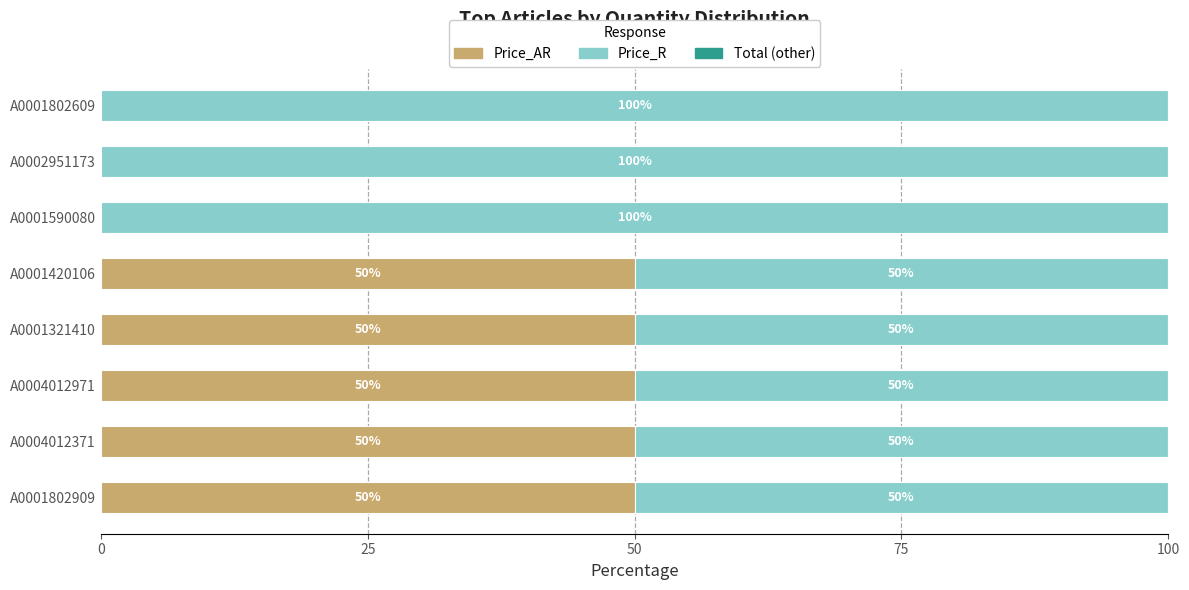

What is the sum of the Price_AR values at A0001590080 and A0004012971?

50